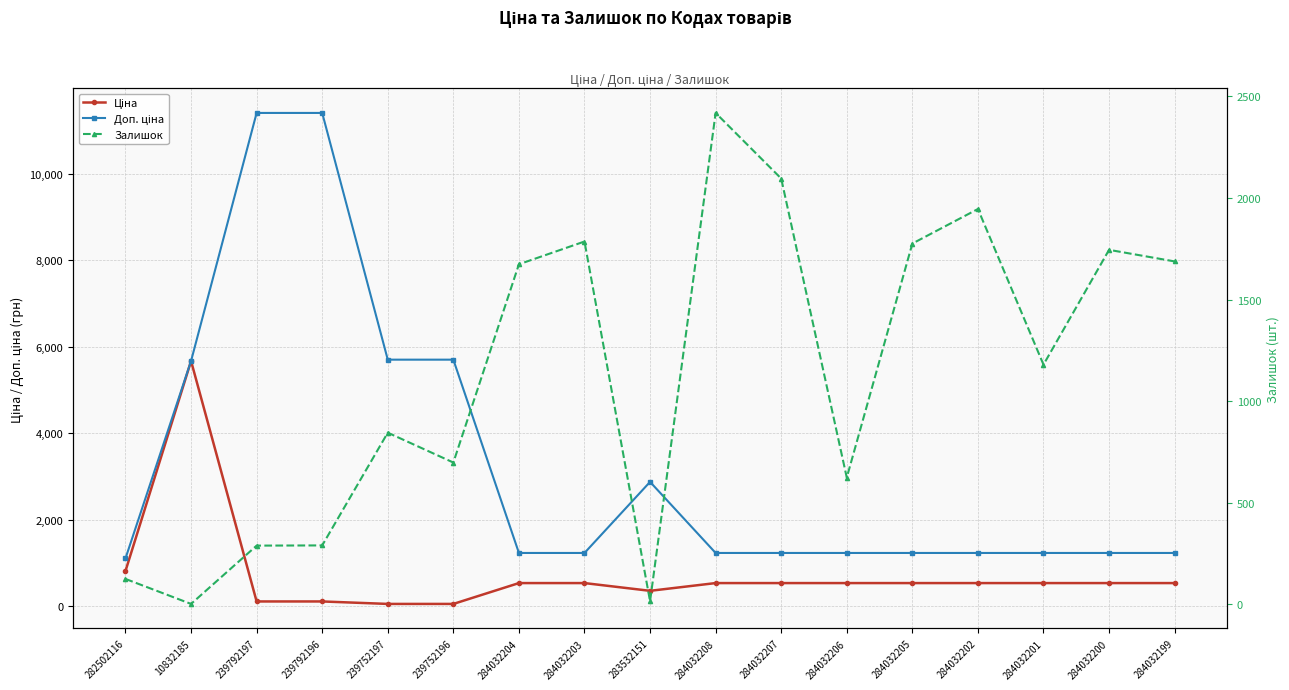

What is the sum of the Залишок values at 284032204 and 239792196?

1964.0